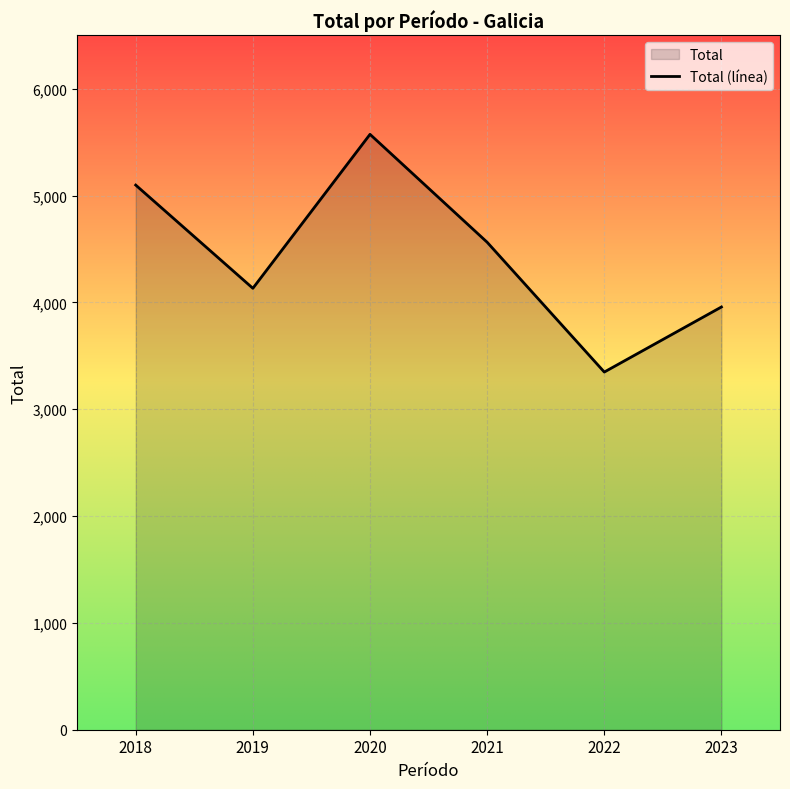

At which label is the value closest to 4460?

2021